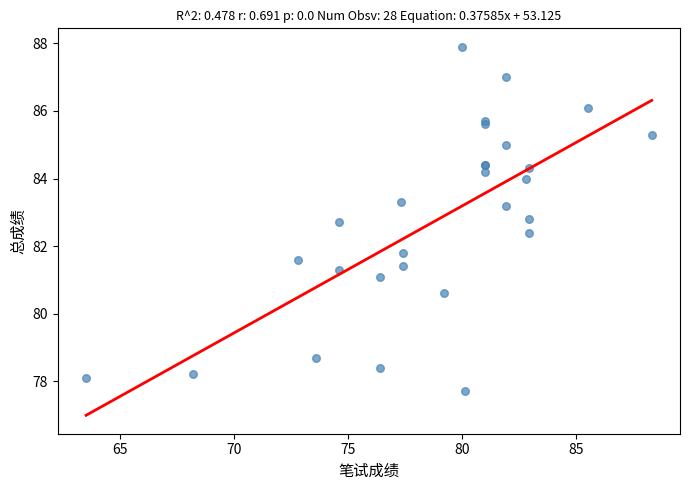

What Y value in the scatter plot is closest to 82?

81.8